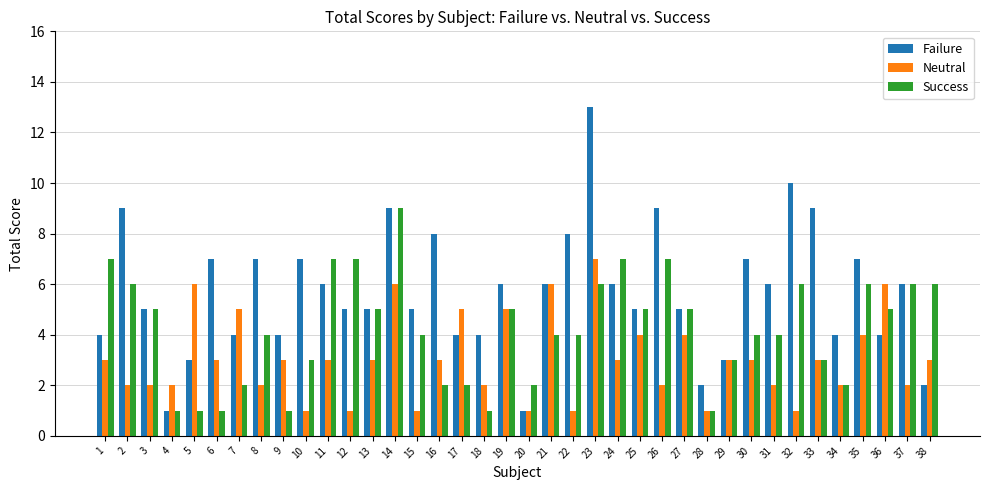

Read the Success value at 24.

7